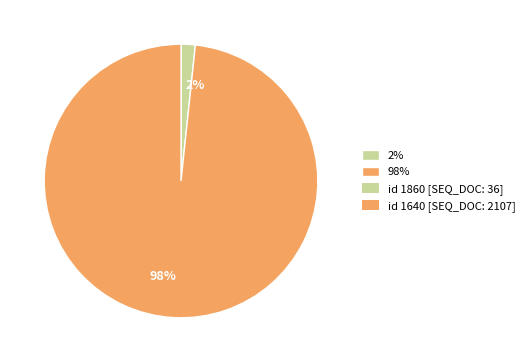

Is it true that 2% is 2% of the pie?

True